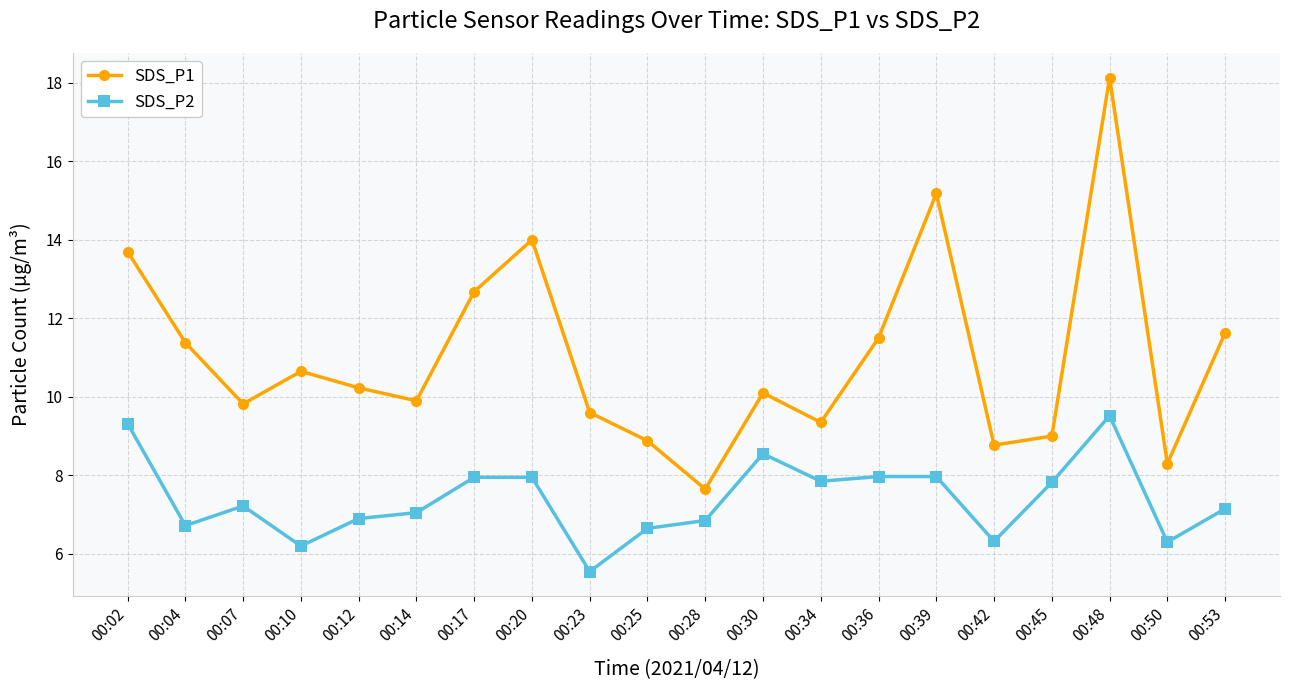

True or false: SDS_P1 and SDS_P2 intersect in this chart.

False